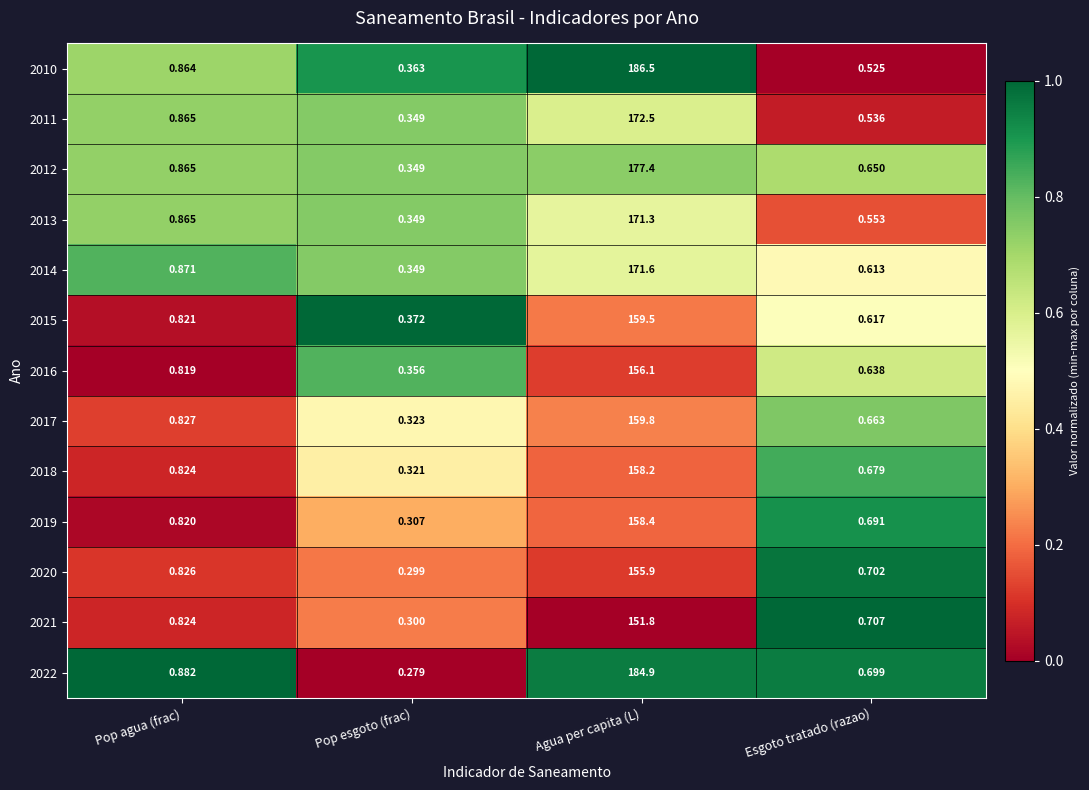

List the labels in order of 2017 value, largest first.

Agua per capita (L), Pop agua (frac), Esgoto tratado (razao), Pop esgoto (frac)